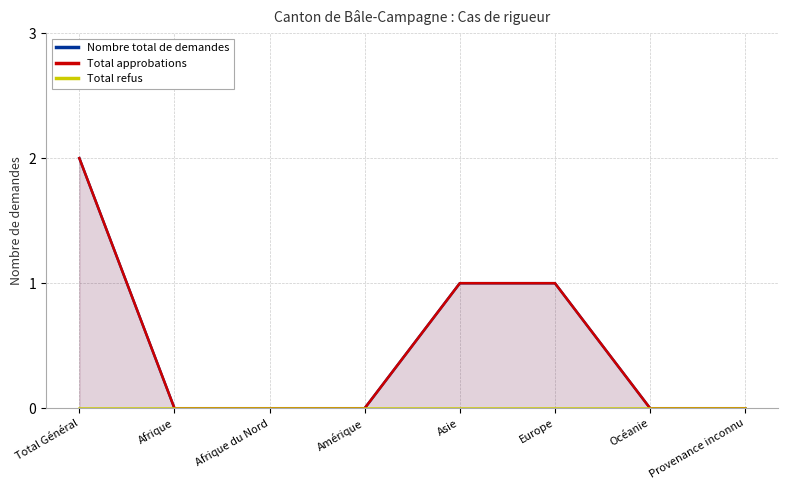

What is the spread (max minus min) of values at Total Général?

2